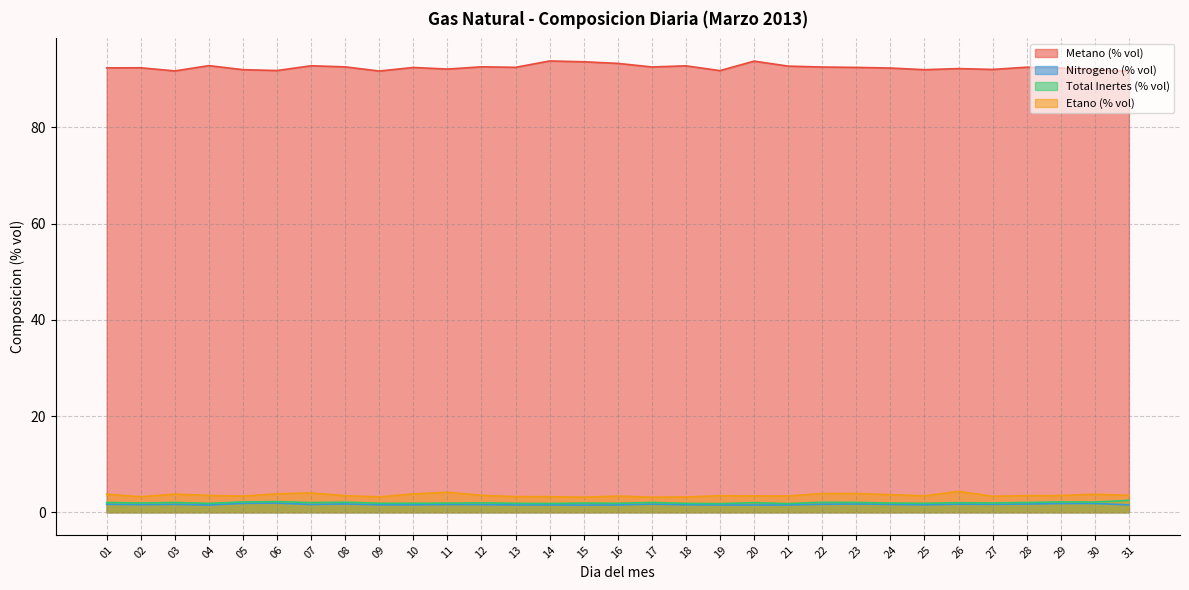

What is the minimum value shown in the chart?

1.5